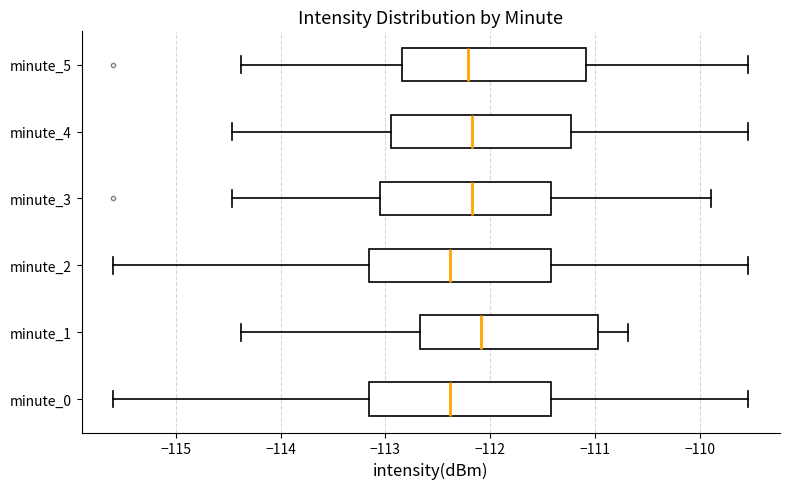

Reading bottom to top, transcribe this box plot: for each box, give where its median line is, the range the box spans, and where its two whiskers end, as read against the x-axis. The values are not printed on the chart, so give them approximately, as read against the axis.

minute_0: median -112.4, box -113.2 to -111.4, whiskers -115.6 to -109.5
minute_1: median -112.1, box -112.7 to -111.0, whiskers -114.4 to -110.7
minute_2: median -112.4, box -113.2 to -111.4, whiskers -115.6 to -109.5
minute_3: median -112.2, box -113.0 to -111.4, whiskers -114.5 to -109.9
minute_4: median -112.2, box -112.9 to -111.2, whiskers -114.5 to -109.5
minute_5: median -112.2, box -112.8 to -111.1, whiskers -114.4 to -109.5